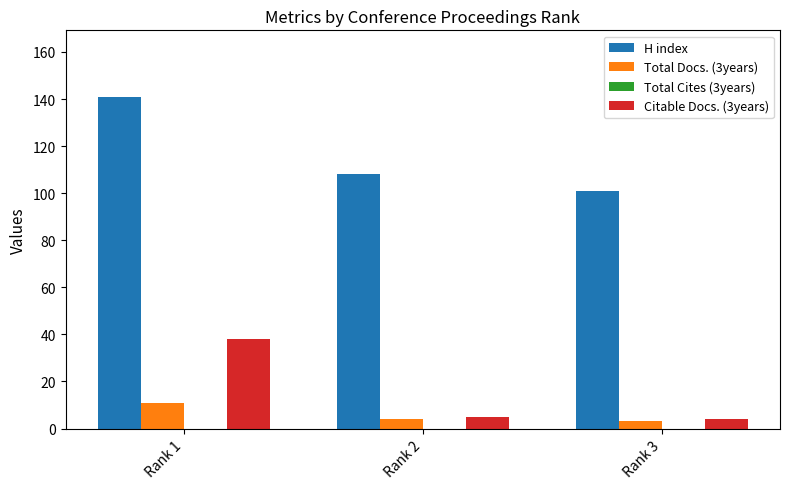

At which category is the sum across all series the highest?

Rank 1